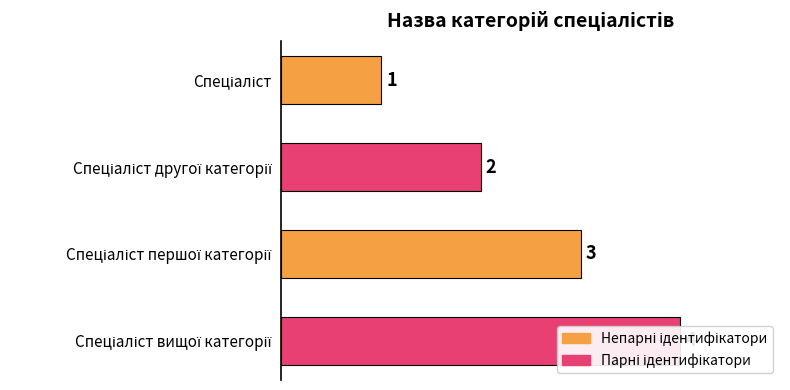

Are the bars grouped side by side (vs. stacked)?

No